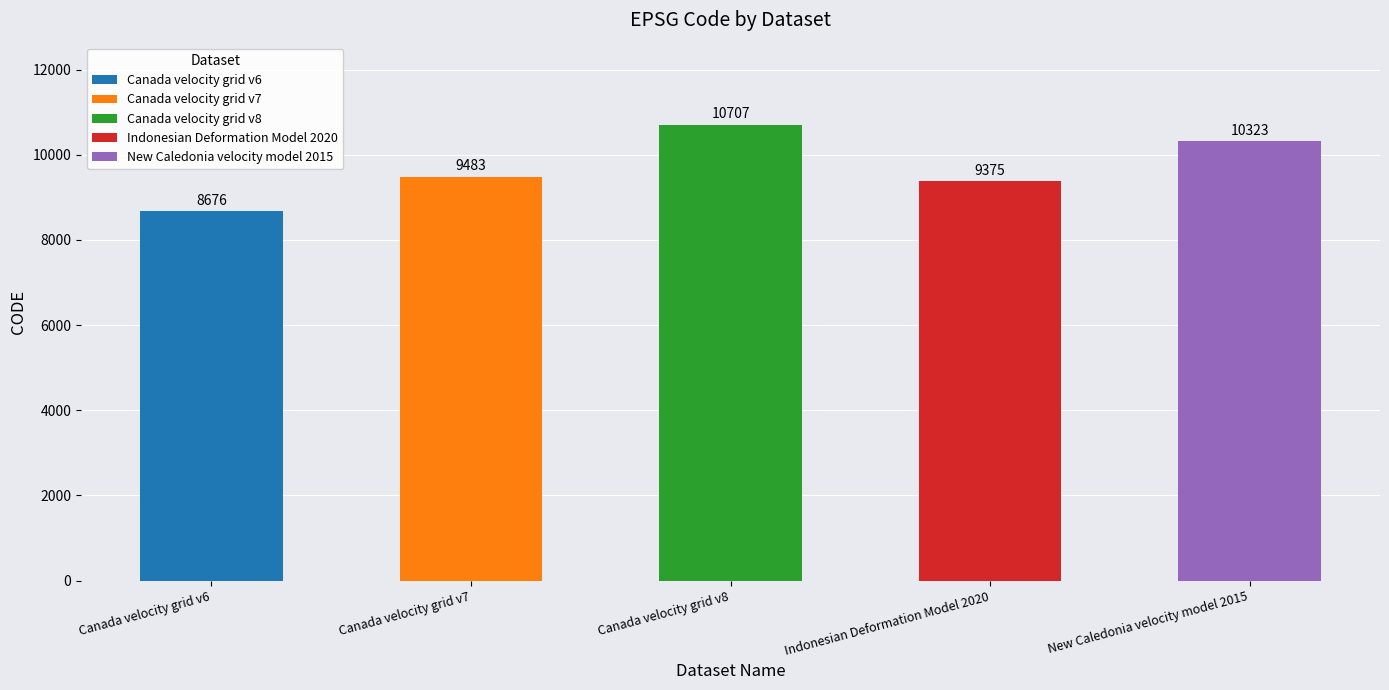

What is the maximum value shown in the chart?

10707